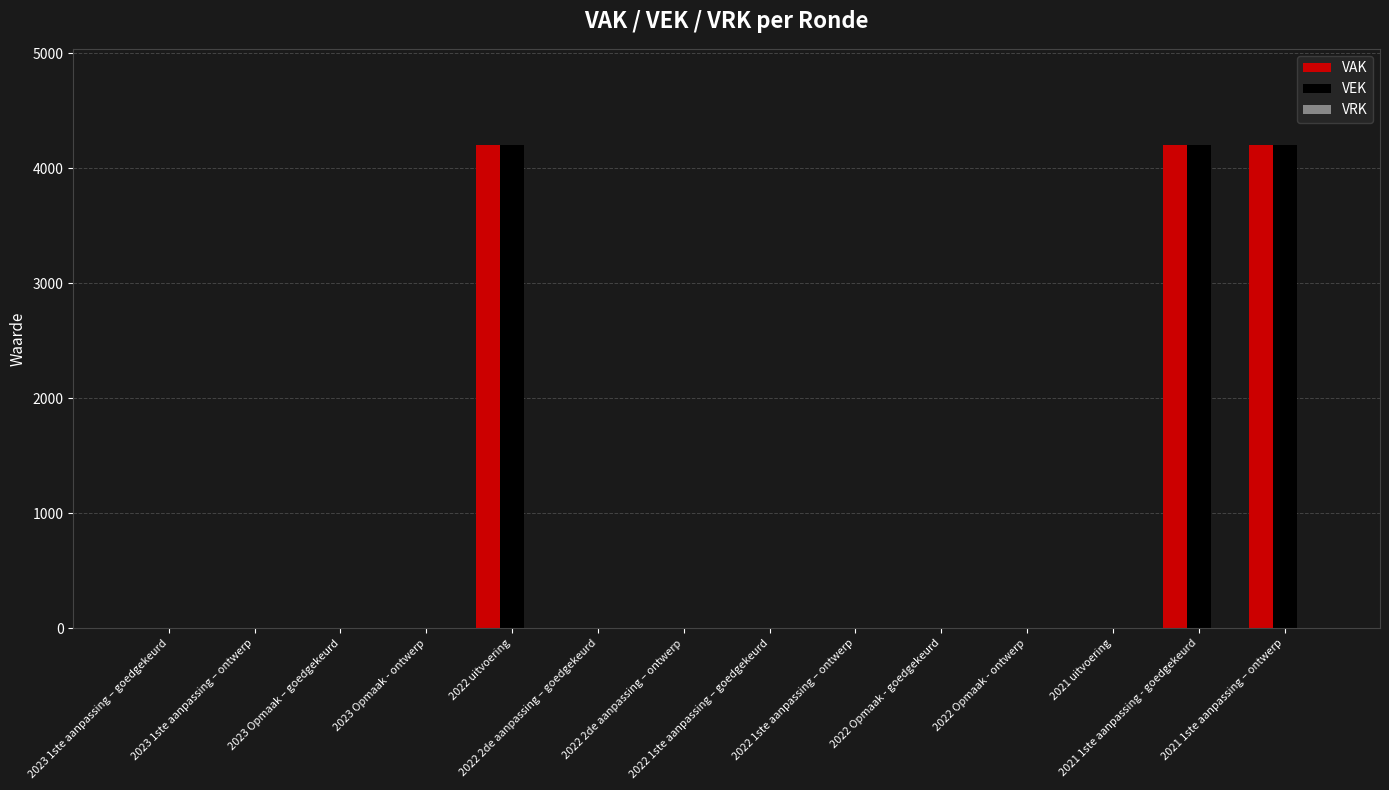

What is the sum of all VAK values?

12600